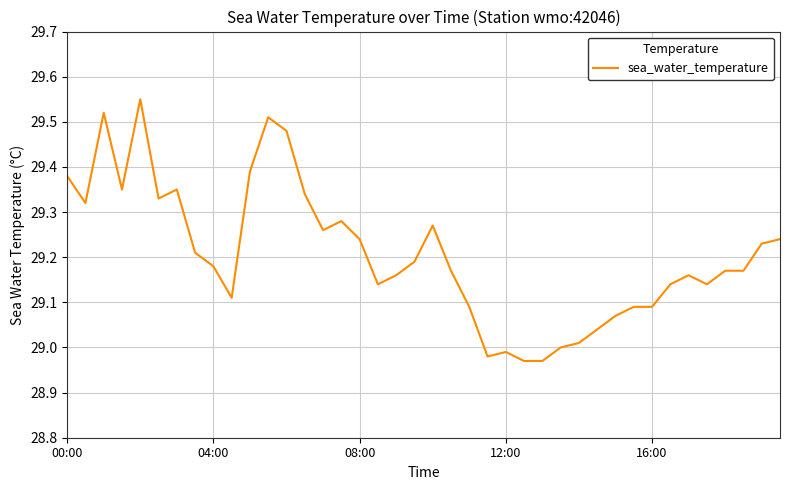

What is the difference between the maximum and minimum values?

0.6